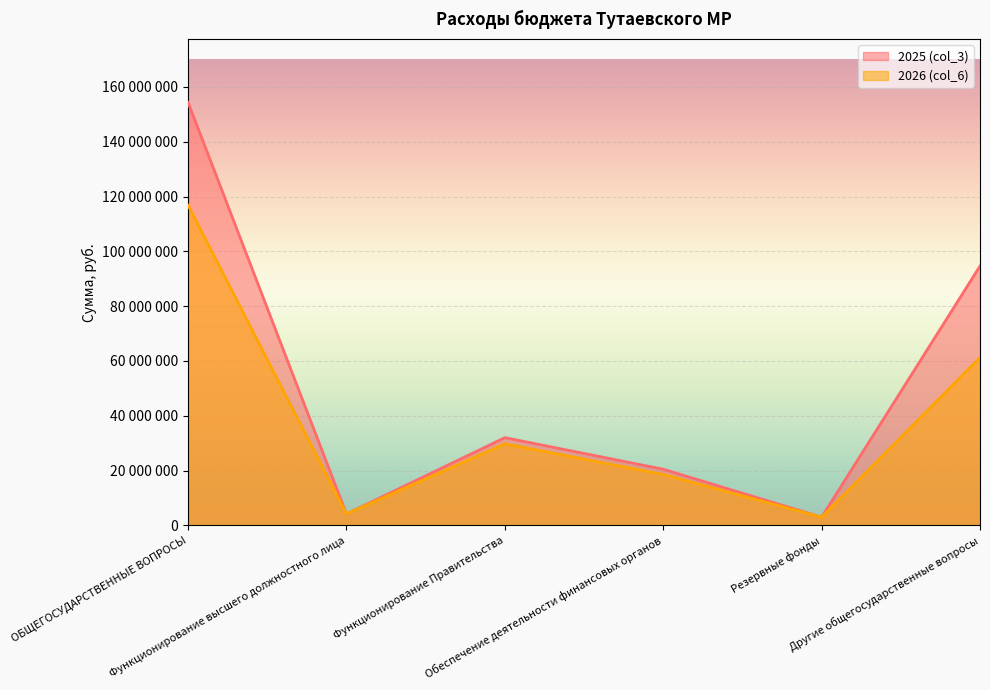

Which series changed the most between Функционирование высшего должностного лица and Функционирование Правительства?

2025 (col_3)